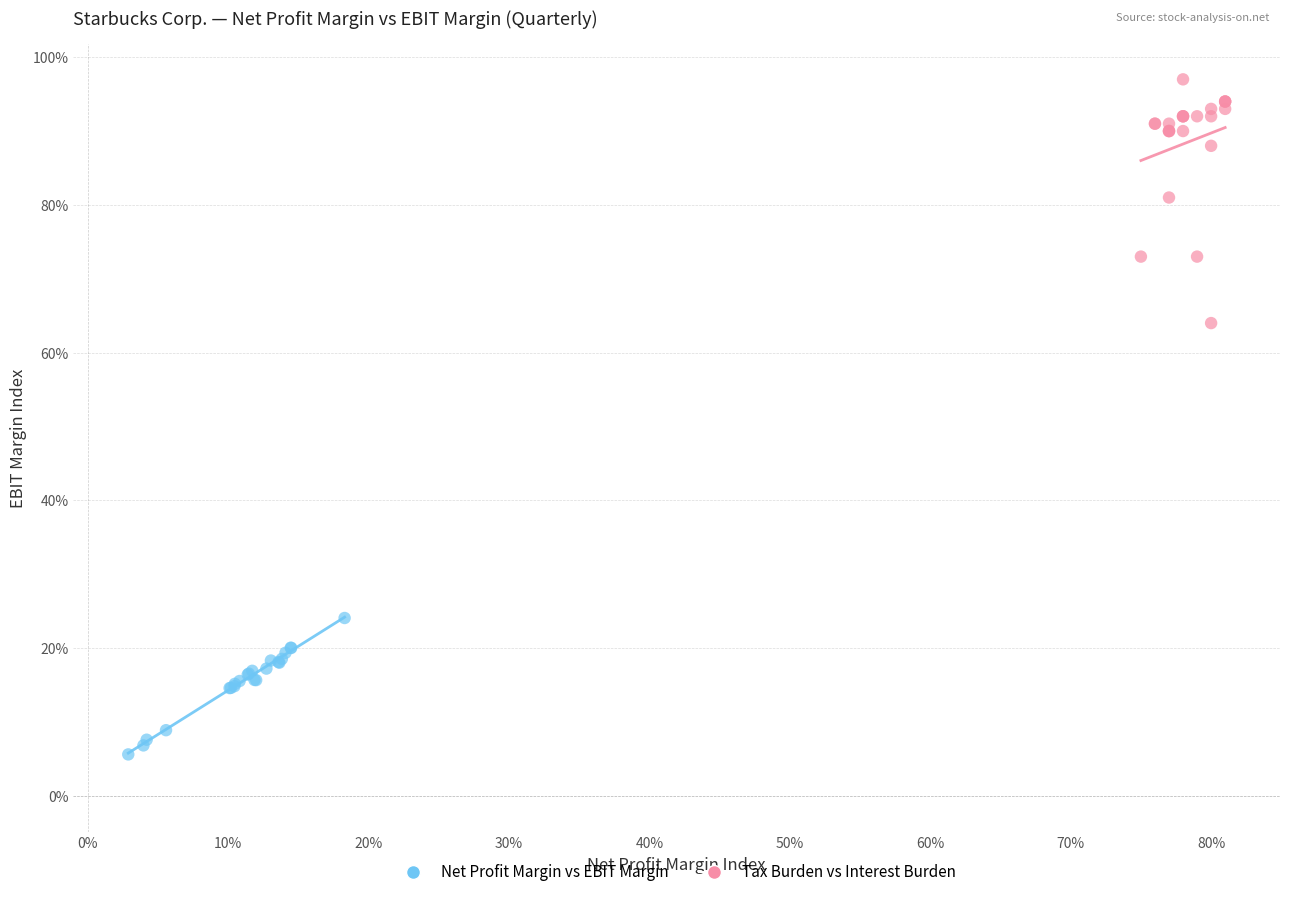

What are all the series names shown in the legend?

Net Profit Margin vs EBIT Margin, Tax Burden vs Interest Burden